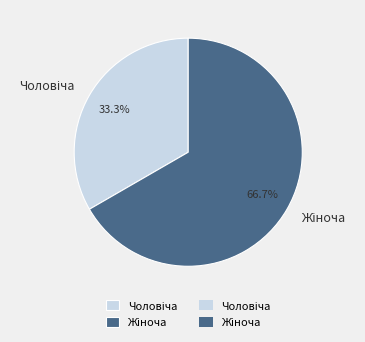

Count the number of slices in the pie.

2